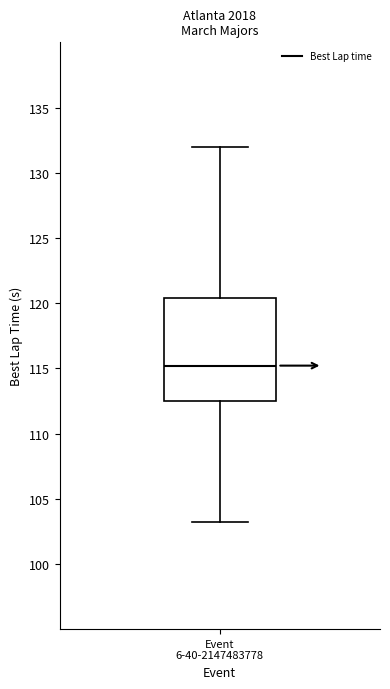

Where does the lower whisker of the box for Event 6-40-2147483778 end on the y-axis? The values are not printed on the chart, so give them approximately, as read against the axis.

103.0